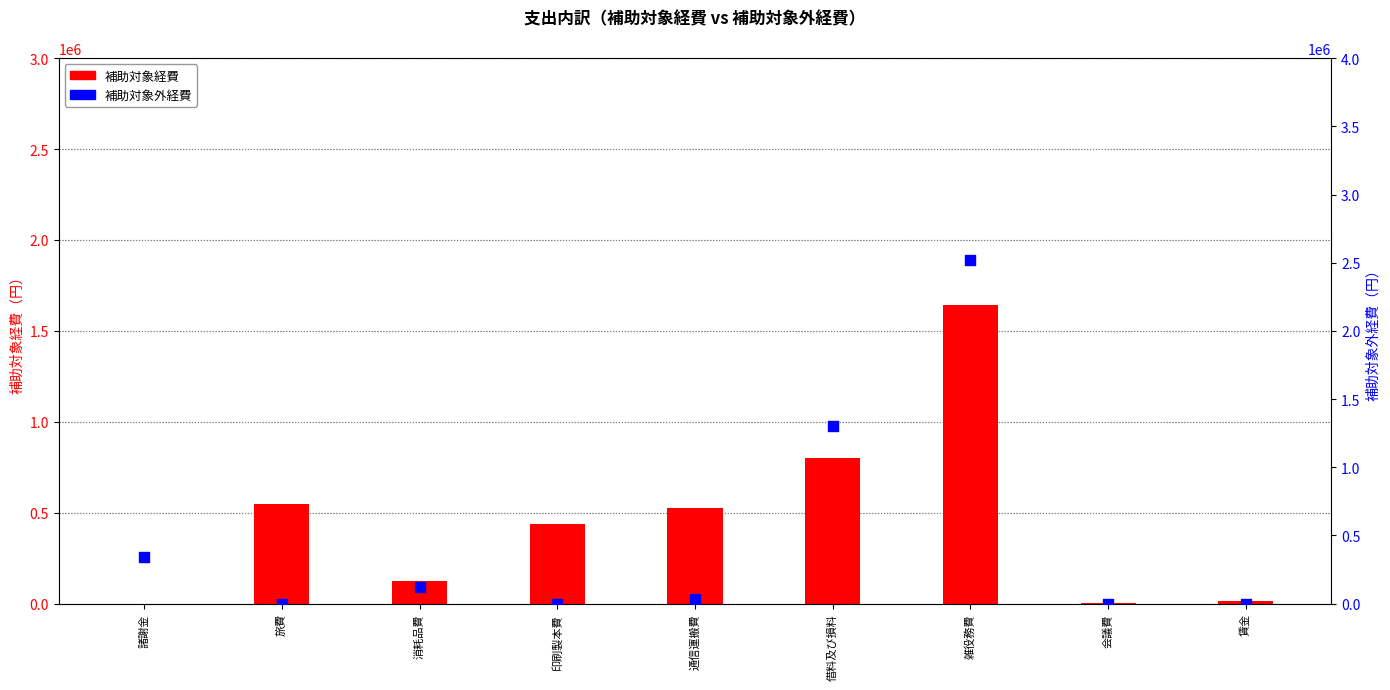

What are all the series names shown in the legend?

補助対象経費, 補助対象外経費